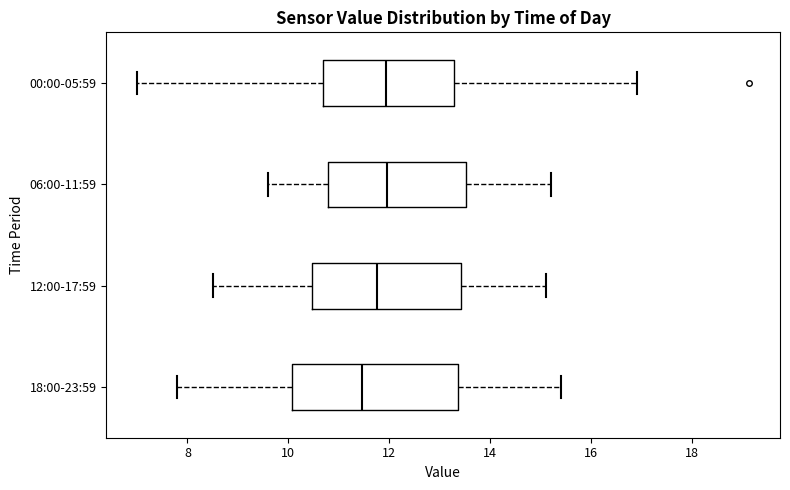

Reading bottom to top, read every box against the x-axis: the position of its median line, the range the box covers, and the ends of its whiskers. The values are not printed on the chart, so give them approximately, as read against the axis.

18:00-23:59: median 11.4, box 10.0 to 13.4, whiskers 7.8 to 15.4
12:00-17:59: median 11.8, box 10.4 to 13.4, whiskers 8.6 to 15.2
06:00-11:59: median 12.0, box 10.8 to 13.6, whiskers 9.6 to 15.2
00:00-05:59: median 12.0, box 10.6 to 13.2, whiskers 7.0 to 17.0